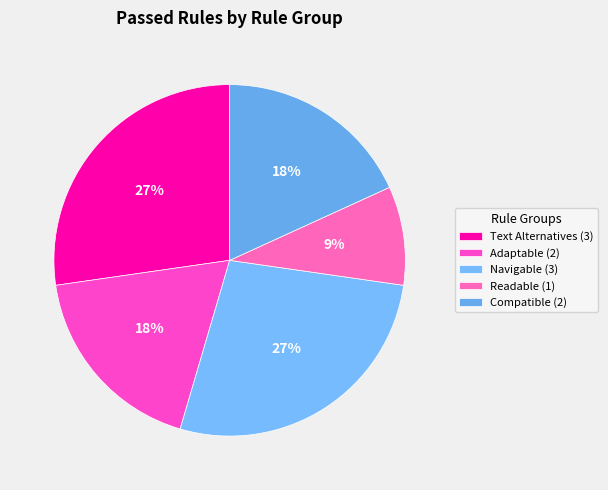

Which category has the biggest portion of the pie?

Text Alternatives